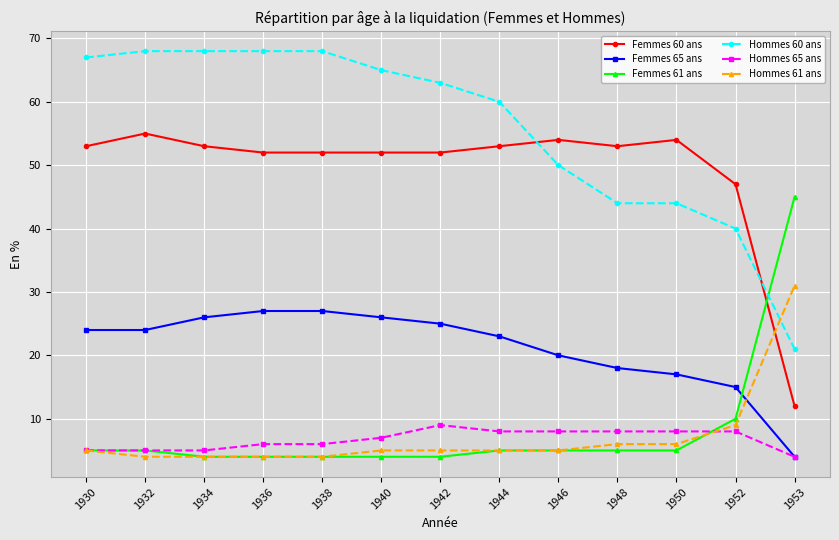

What is the difference between the Femmes 65 ans values at 1932 and 1953?

20